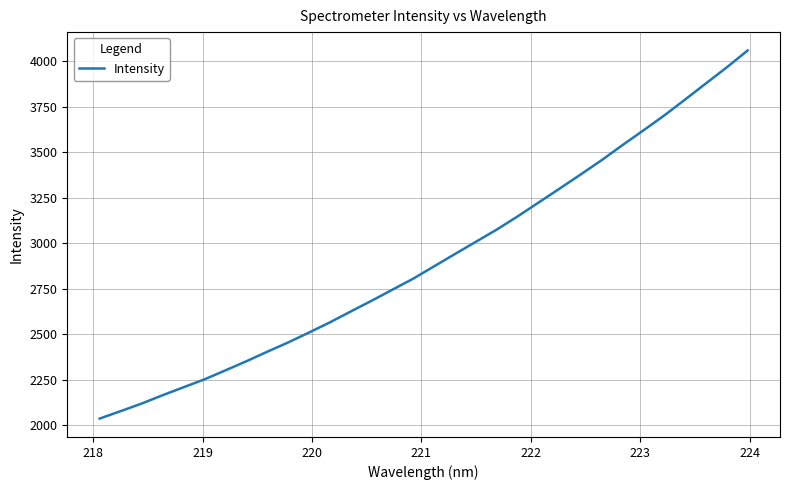

Does the chart display data point markers on the line(s)?

No